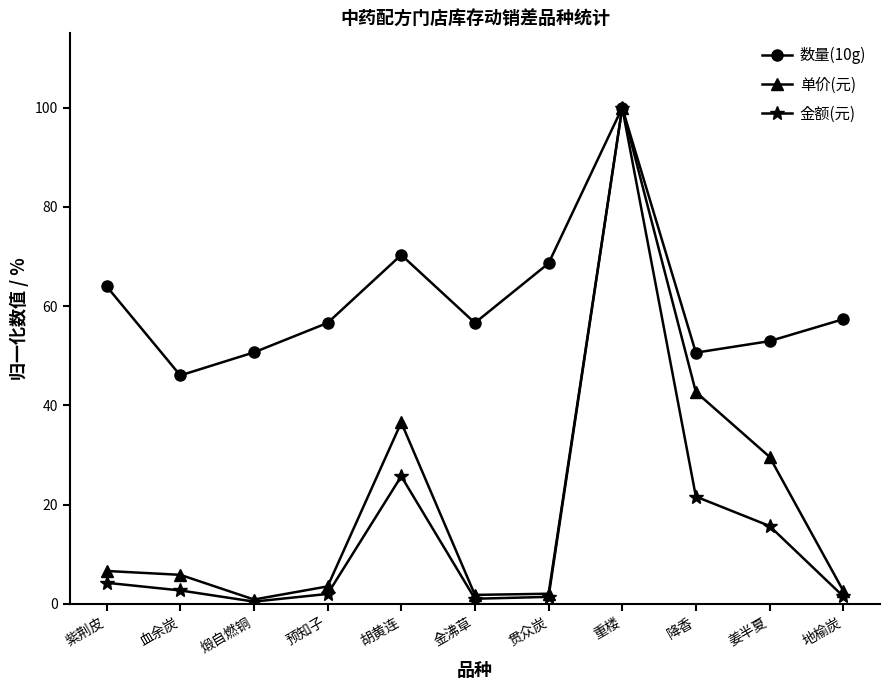

What is the label of the 1st point from the right?

地榆炭